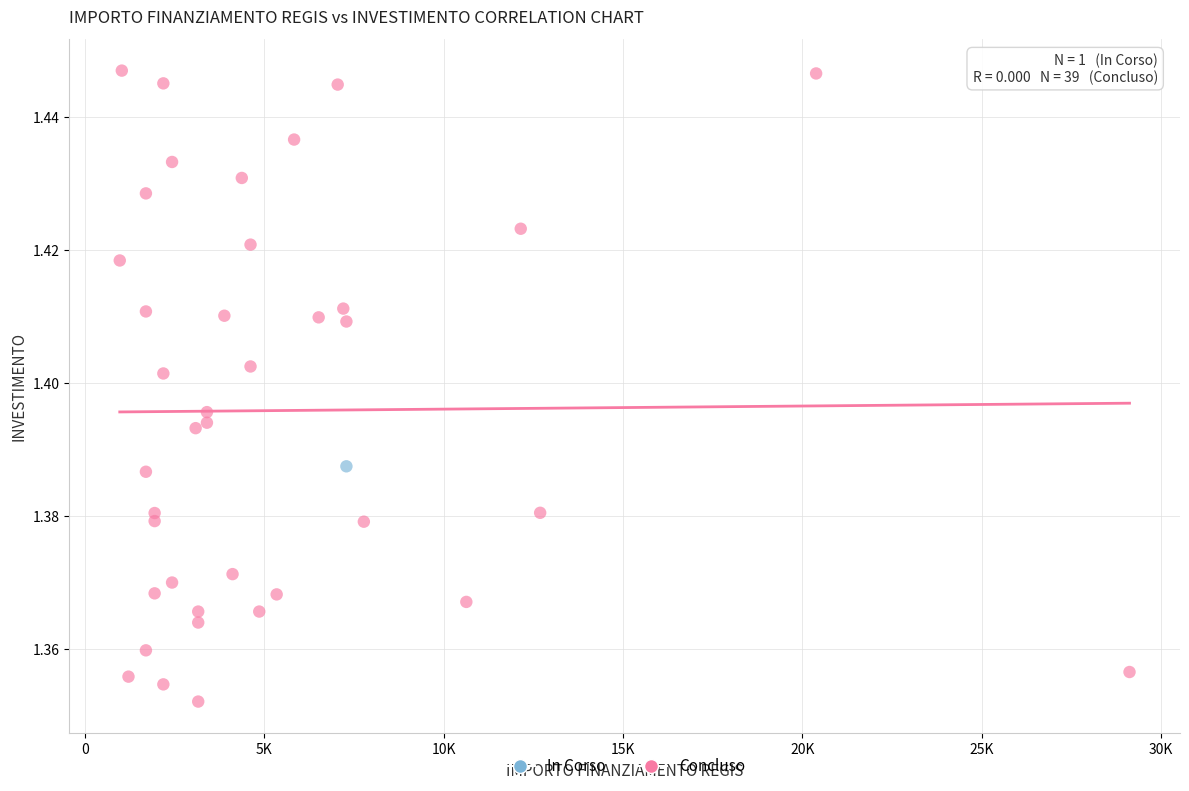

What are all the series names shown in the legend?

In Corso, Concluso